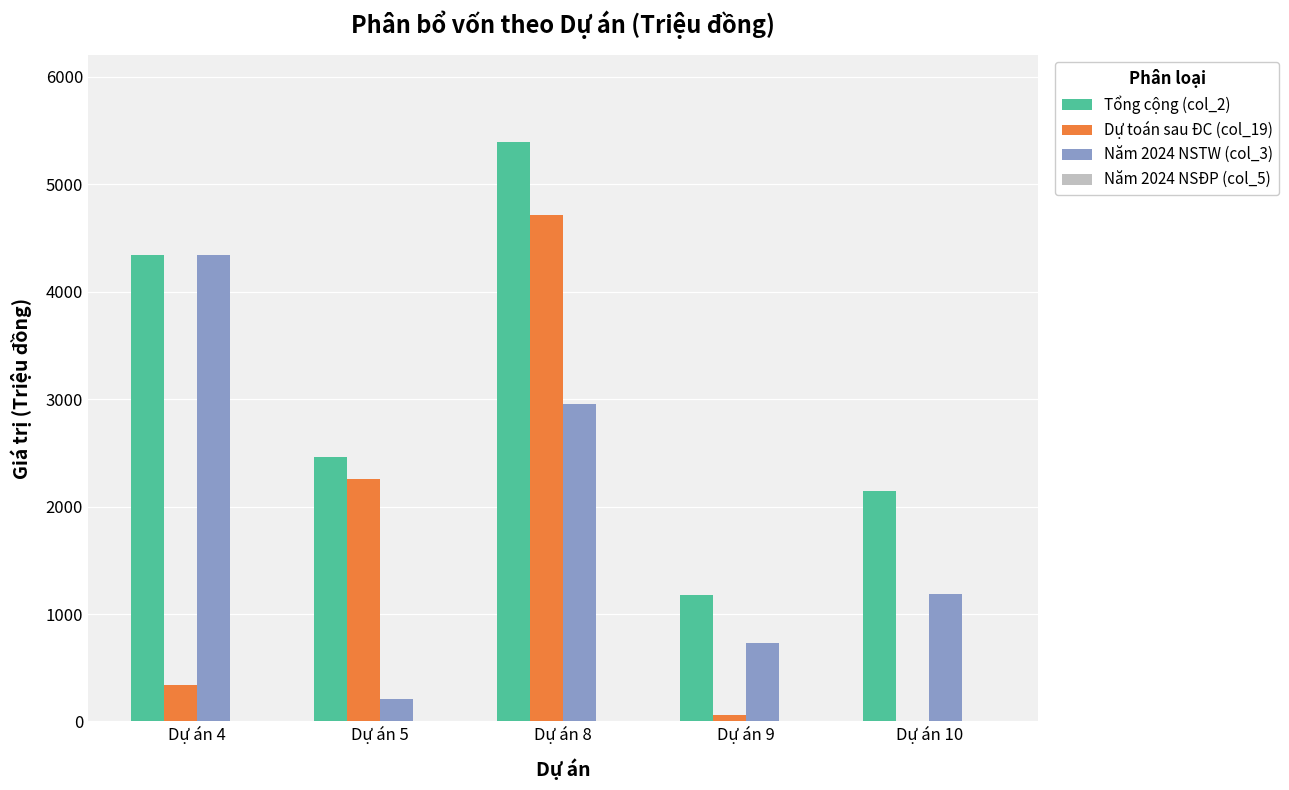

How many Năm 2024 NSTW (col_3) values are between 728 and 2951?

3